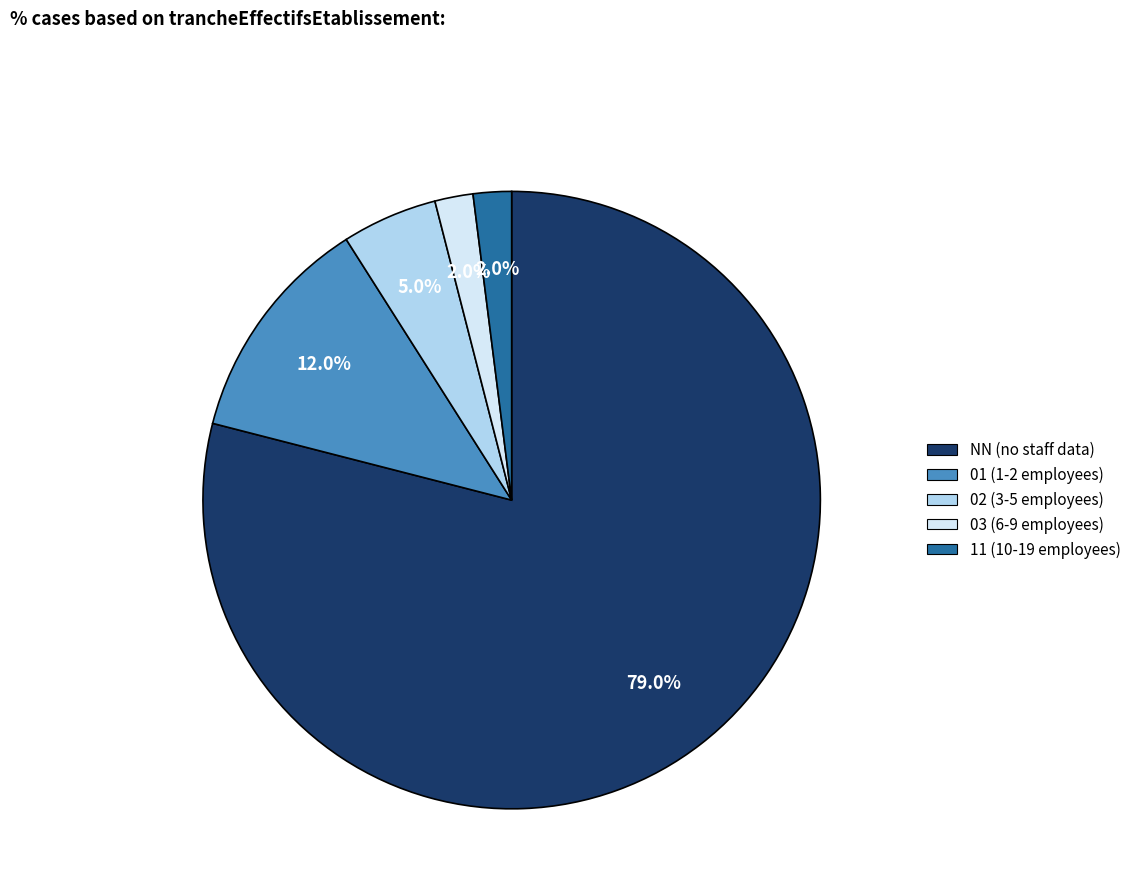

To the nearest percent, what portion does NN represent?

79%